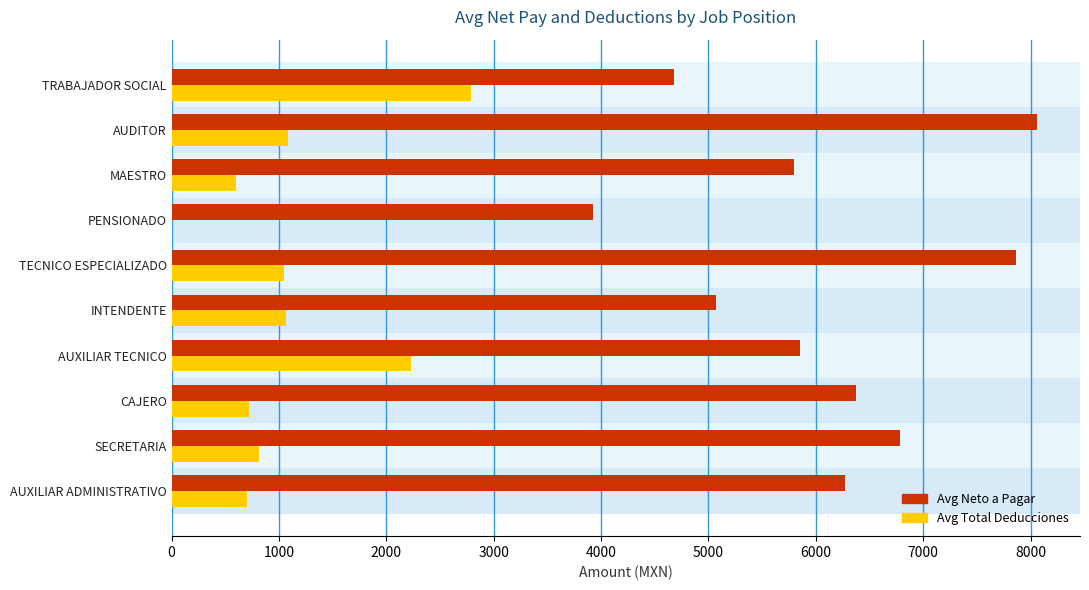

What is the sum of the Avg Neto a Pagar values at MAESTRO and SECRETARIA?

12583.0